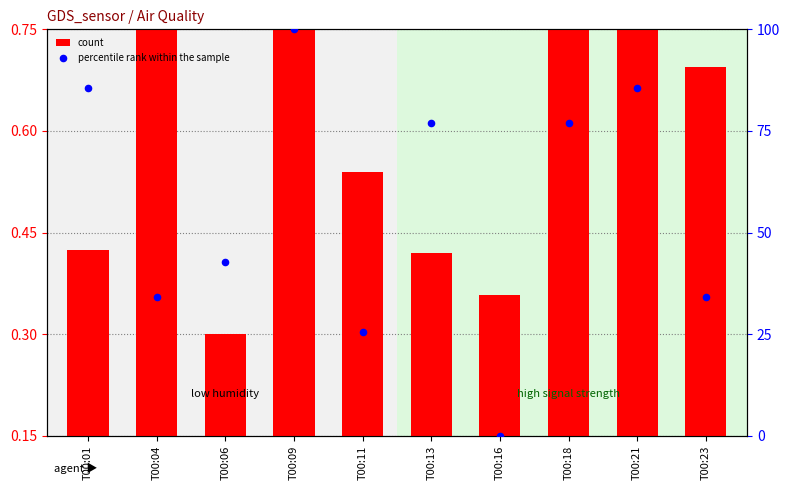

At which category is the sum across all series the highest?

T00:09